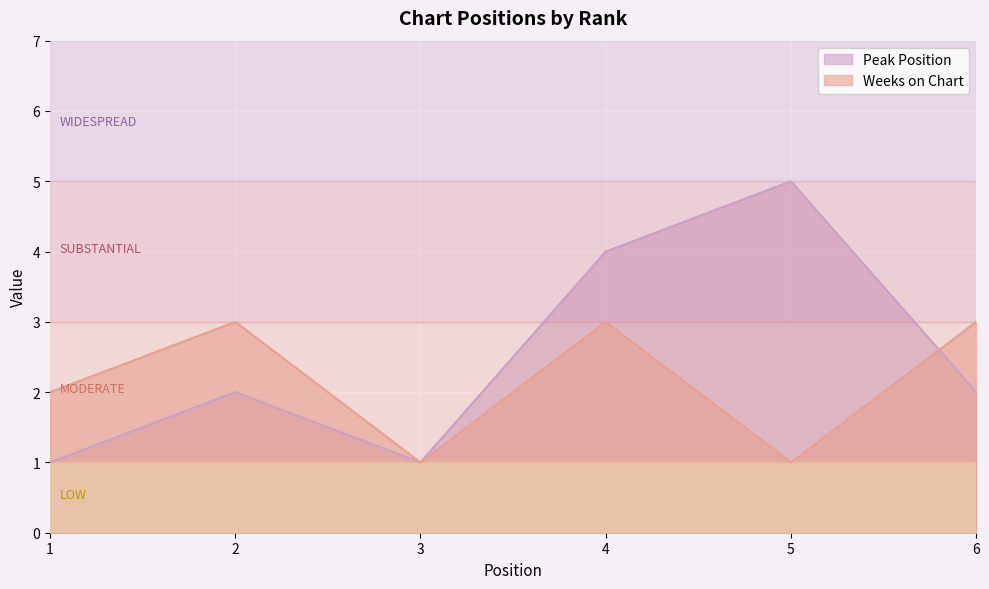

The Peak Position series shows 5 at 5. True or false?

True